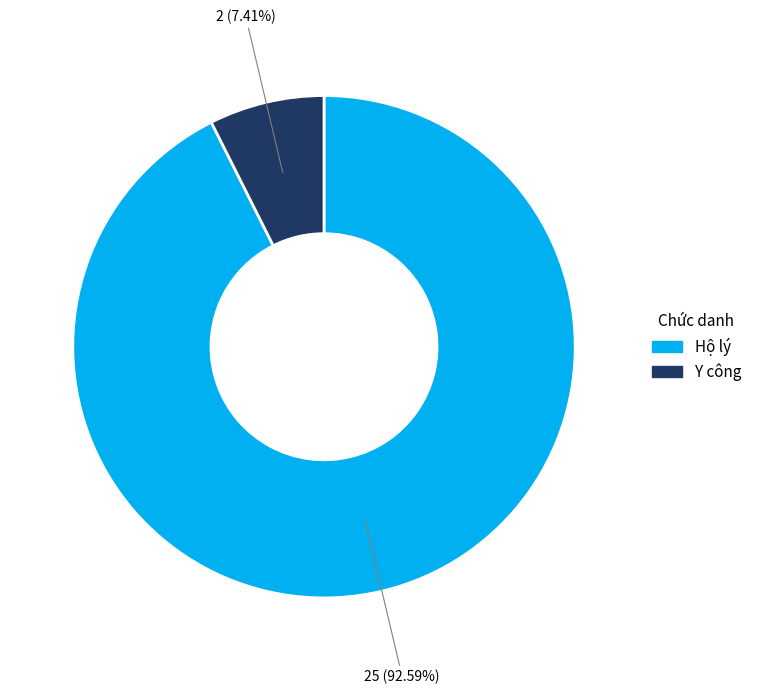

Between Hộ lý and Y công, which is larger?

Hộ lý